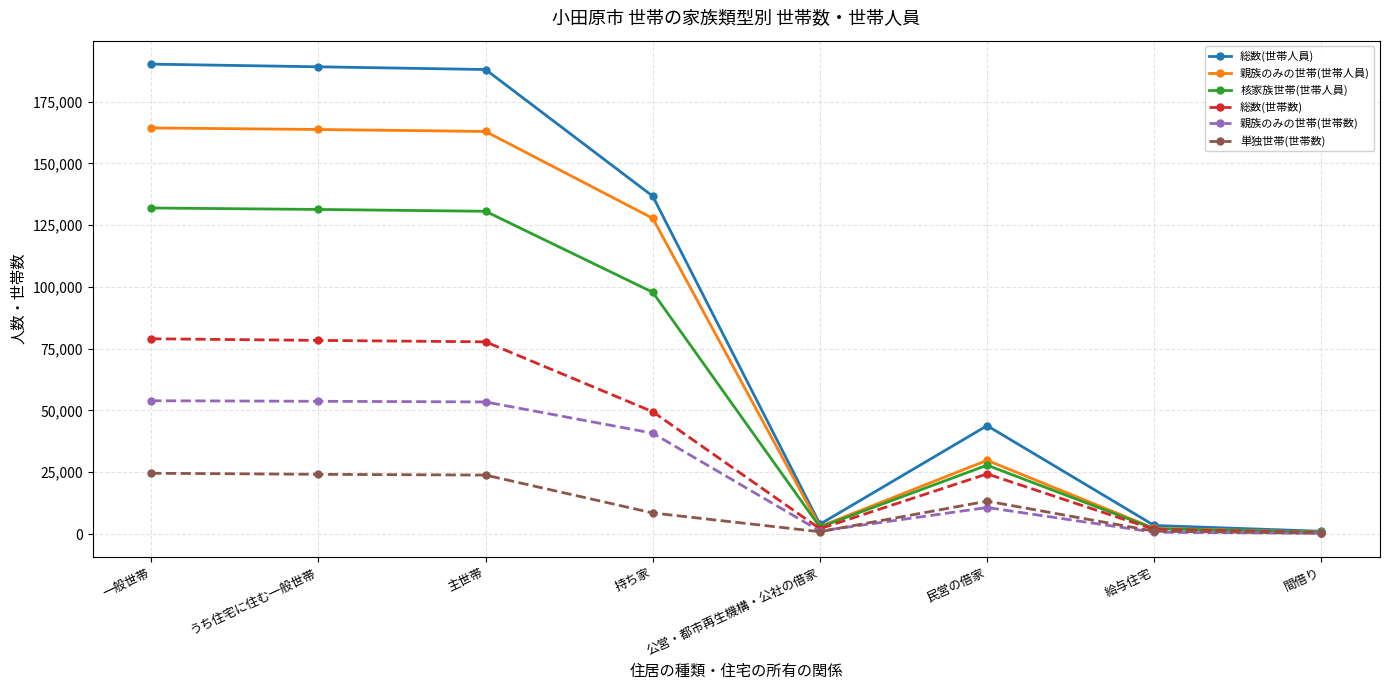

What is the value of the 親族のみの世帯(世帯人員) point at the 3rd from the left?

162910